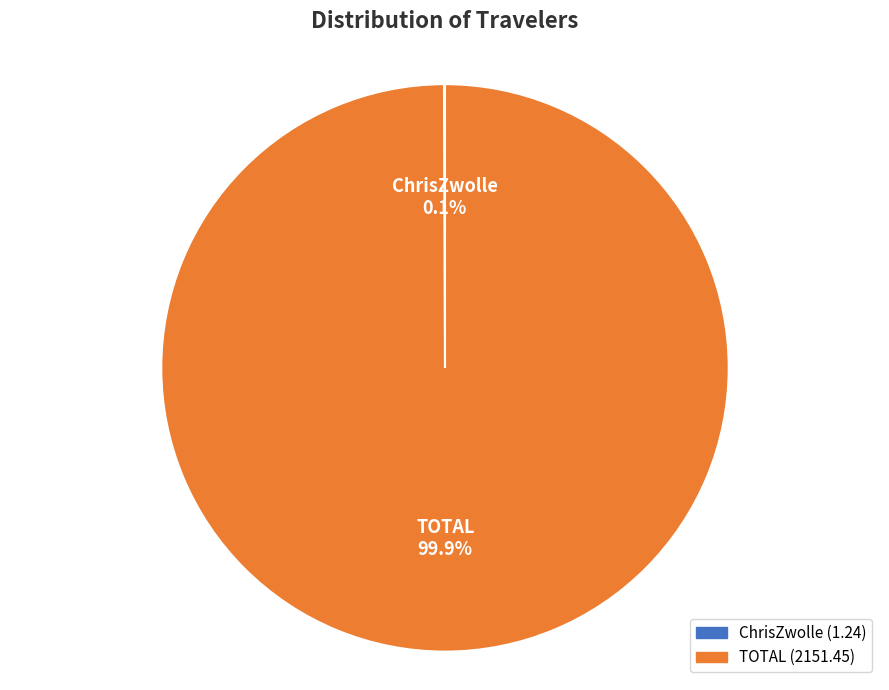

Does any single category account for the majority?

Yes